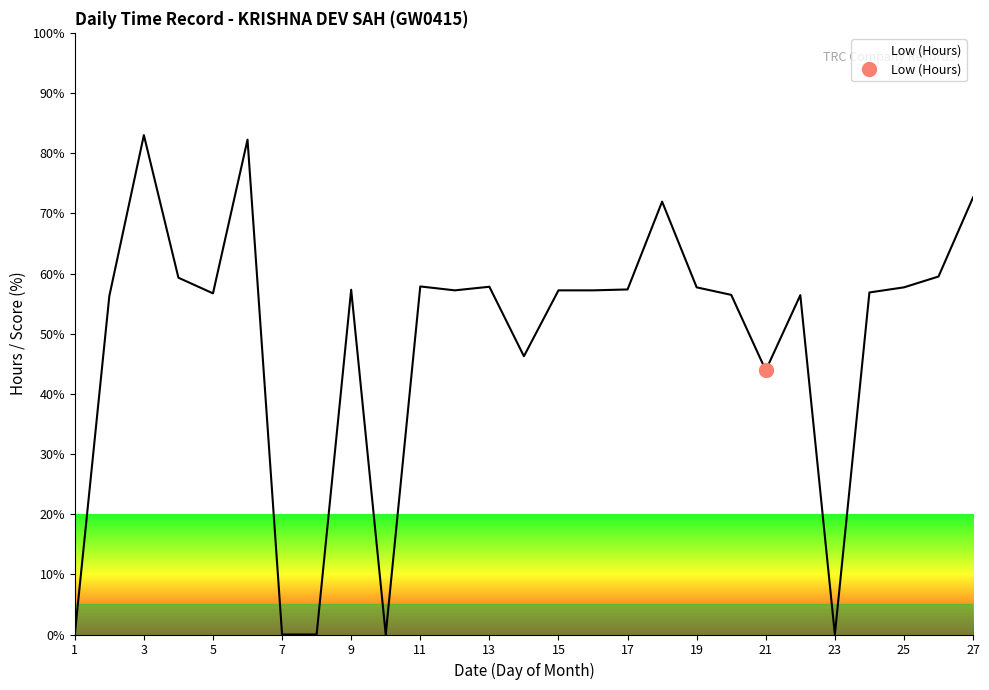

What is the value of the 27th point from the left?

72.6